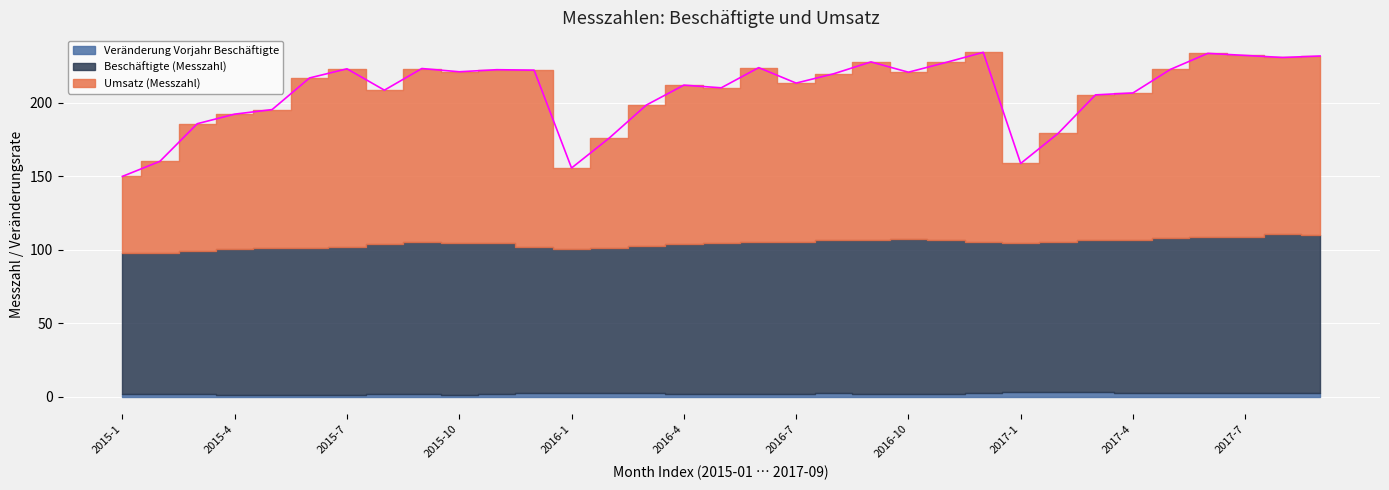

Is the value of Beschäftigte (Messzahl) at 2016-12 greater than the value of Umsatz (Messzahl) at 2016-7?

No